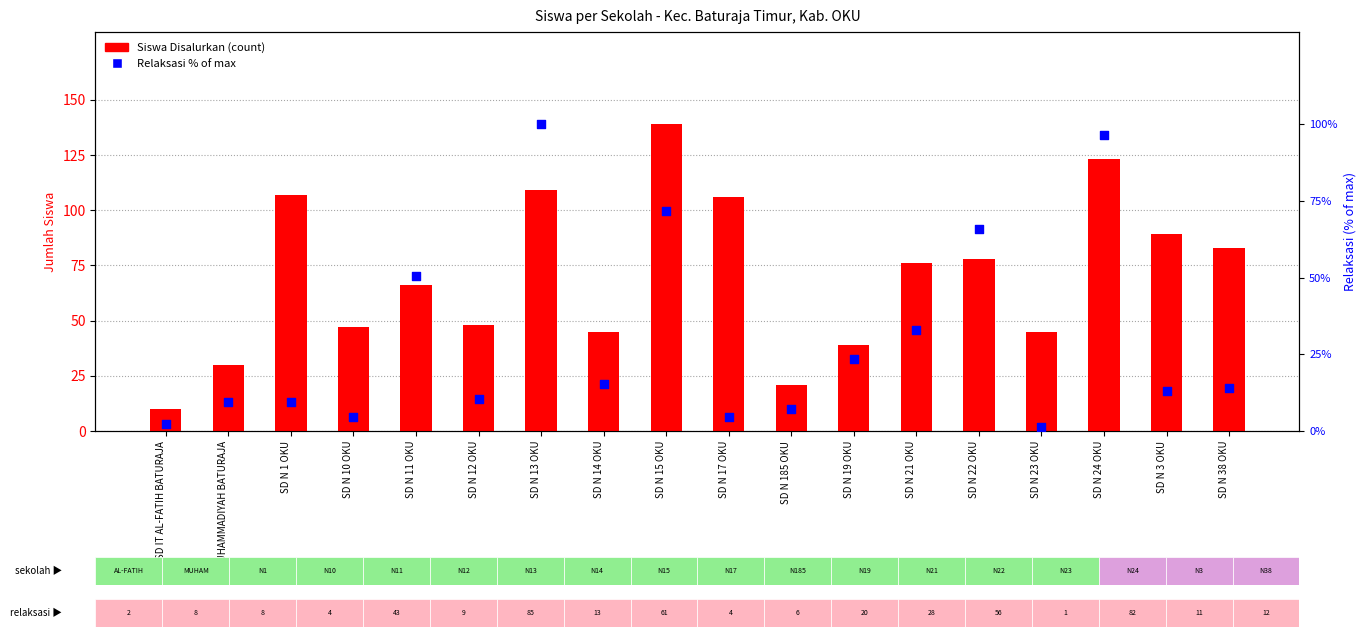

At how many categories does at least one series exceed 13?

17